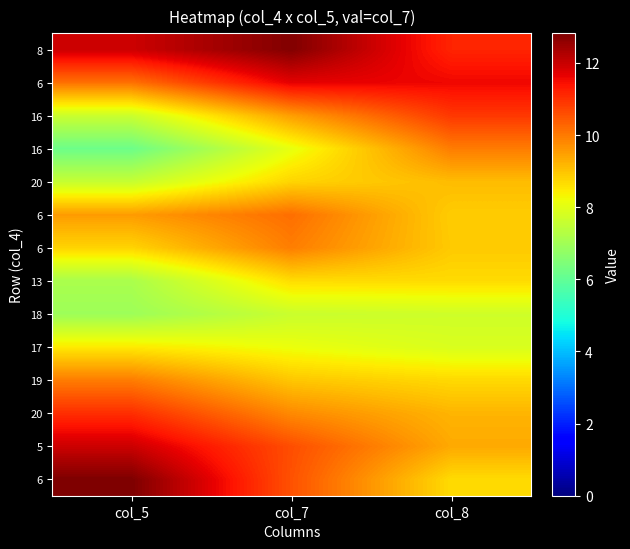

Which category has the lowest value across all series?

col_5